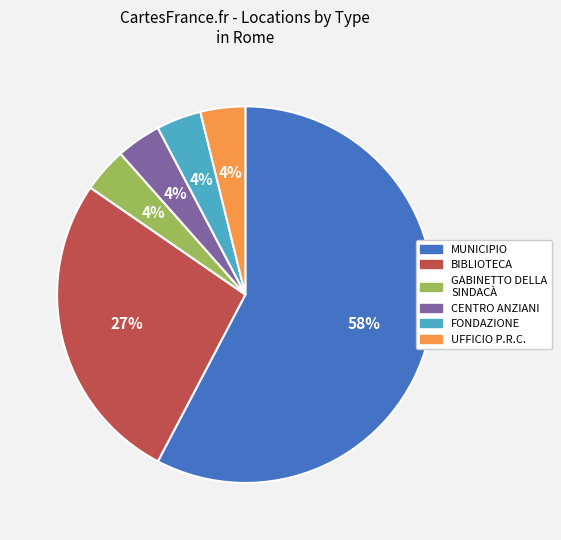

To the nearest percent, what portion does CENTRO ANZIANI represent?

4%